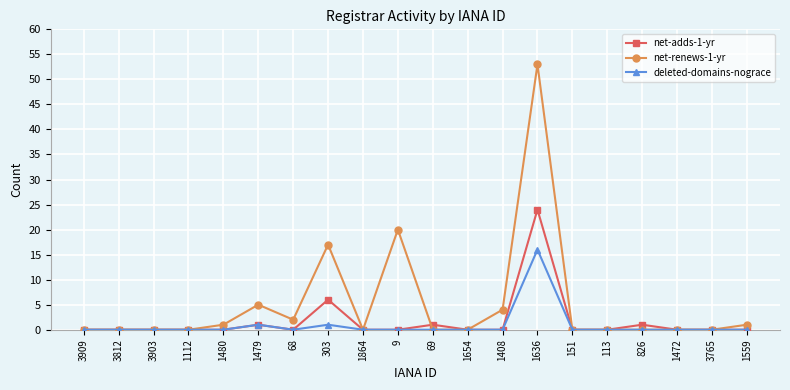

What position from the right is 1472?

3